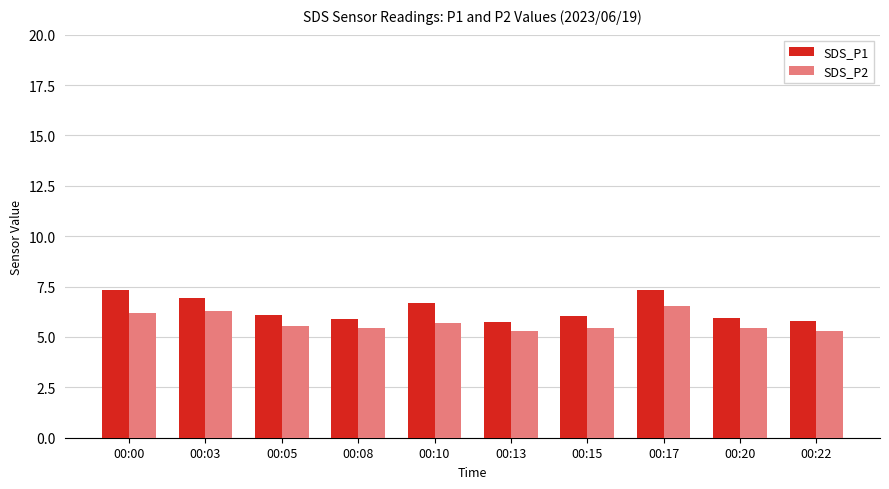

What is the value of the SDS_P1 bar at the 2nd from the left?

7.0